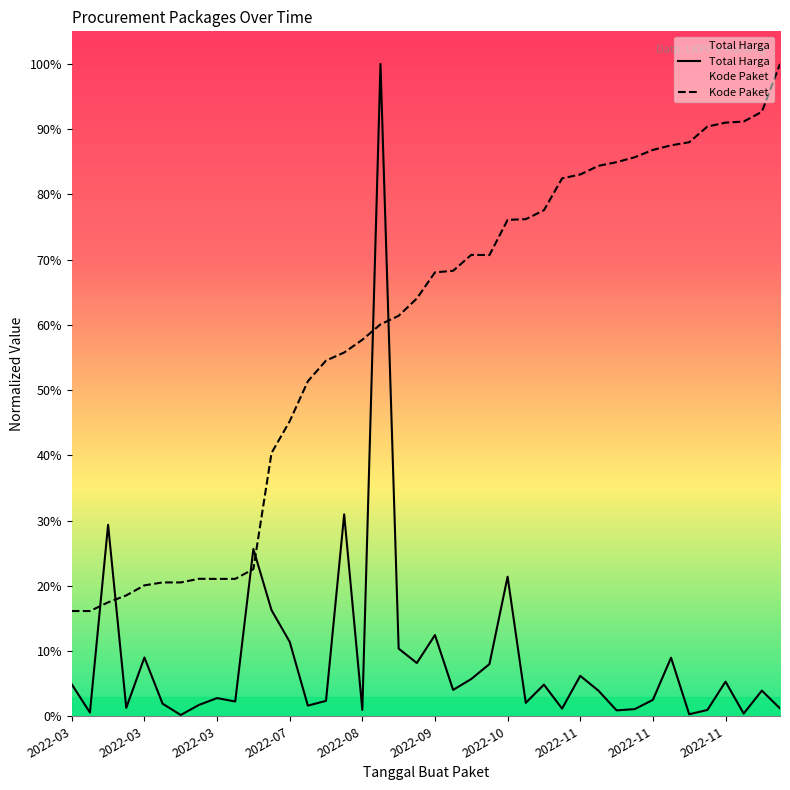

True or false: Total Harga has a value of 0.0 at 2022-03.

False